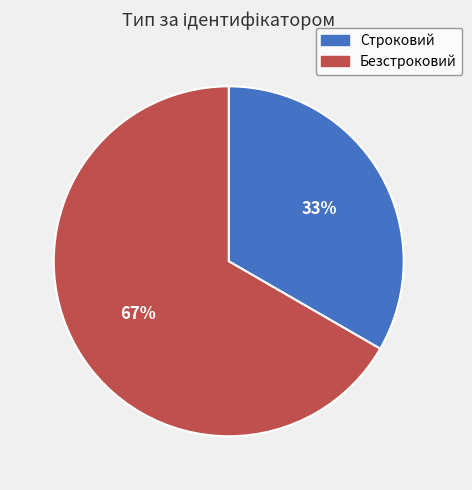

Count the number of slices in the pie.

2